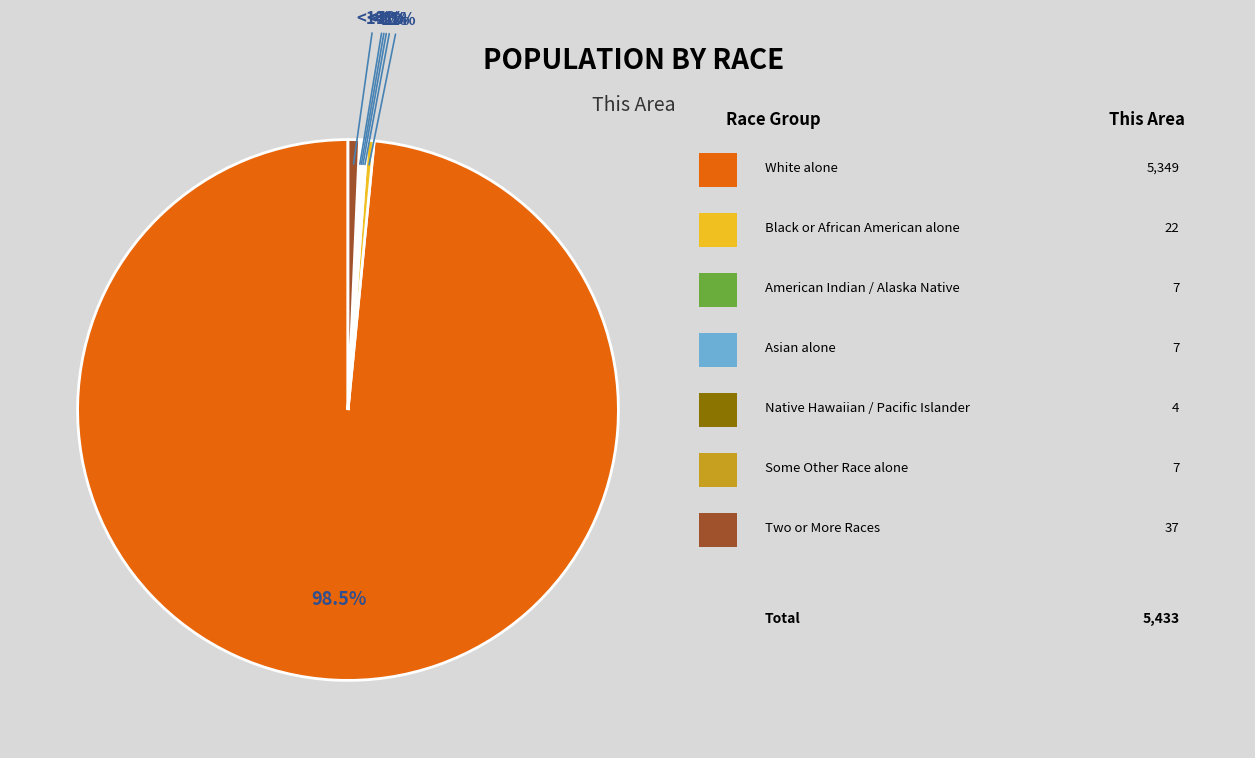

How many slices are in this pie chart?

7